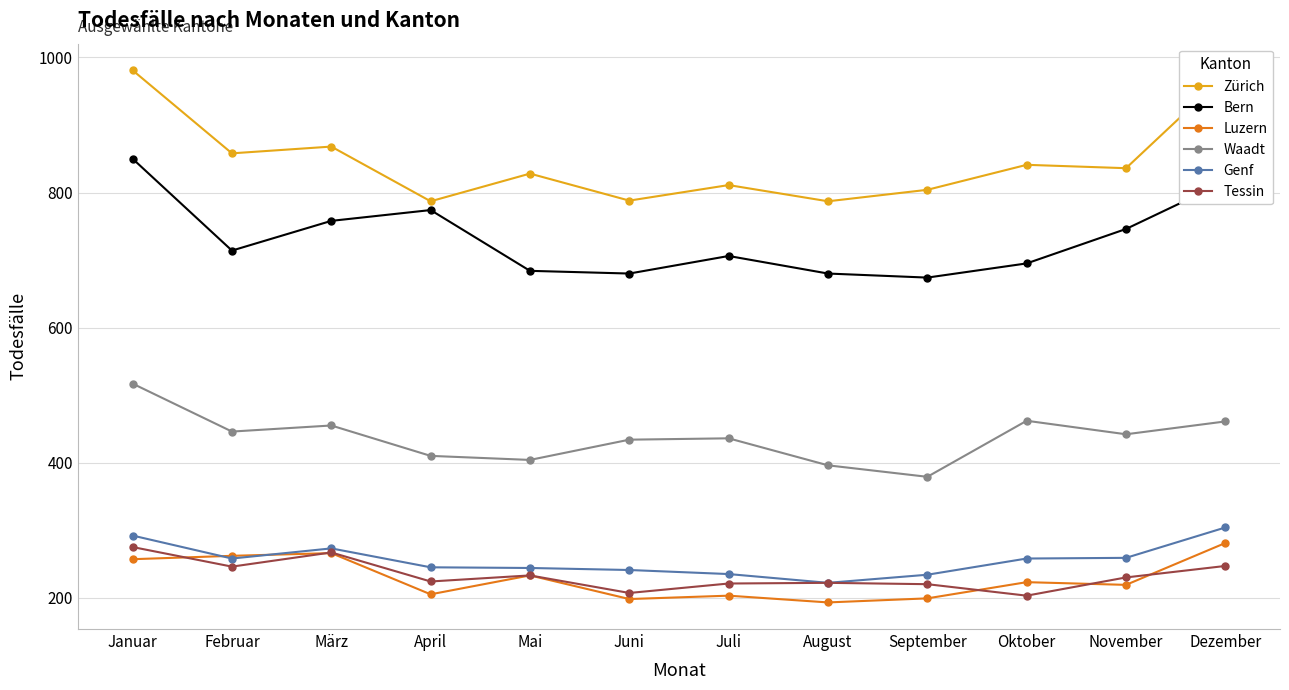

Between which two adjacent categories do Luzern and Genf first intersect?

Januar and Februar